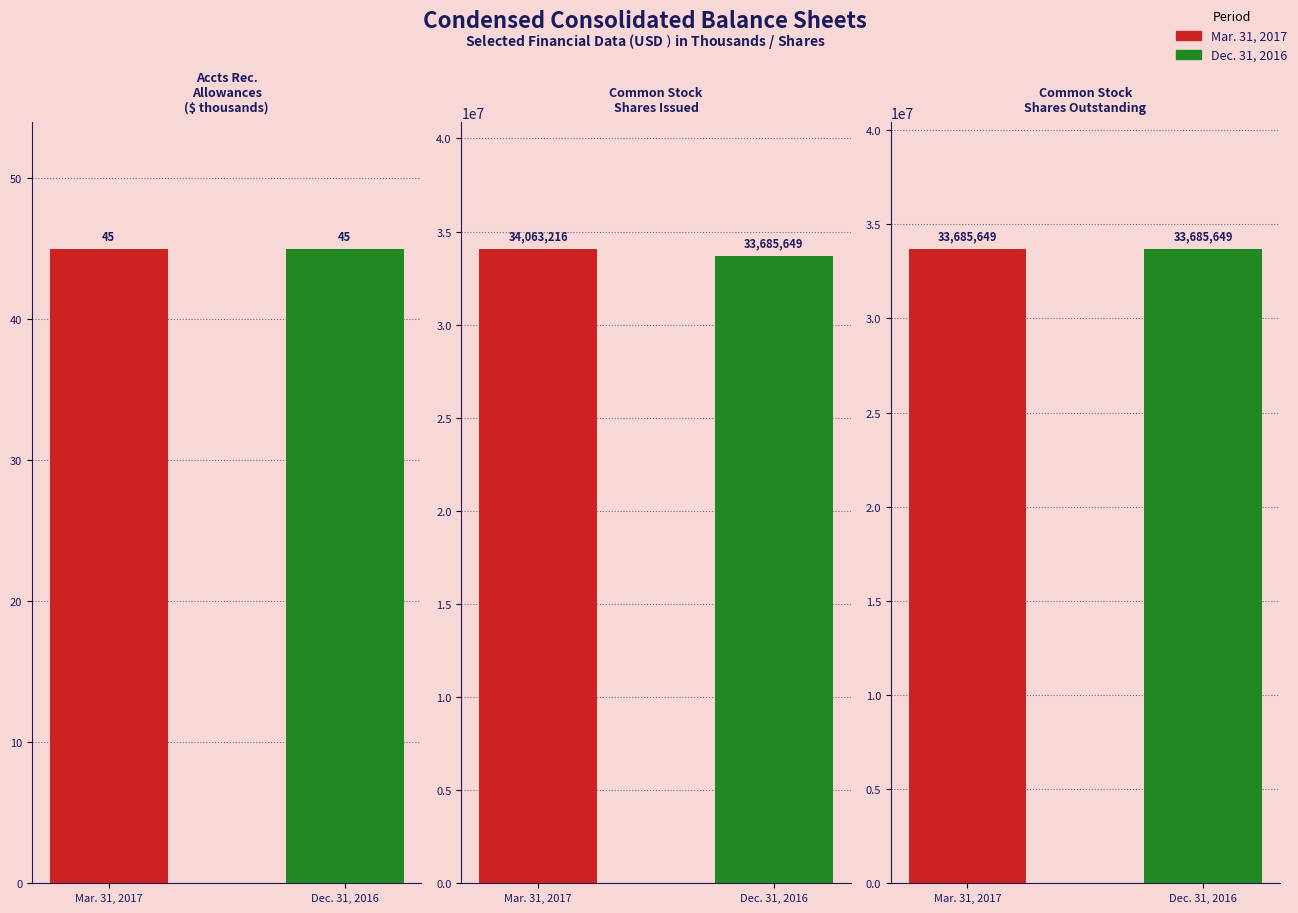

Are the bars horizontal?

No